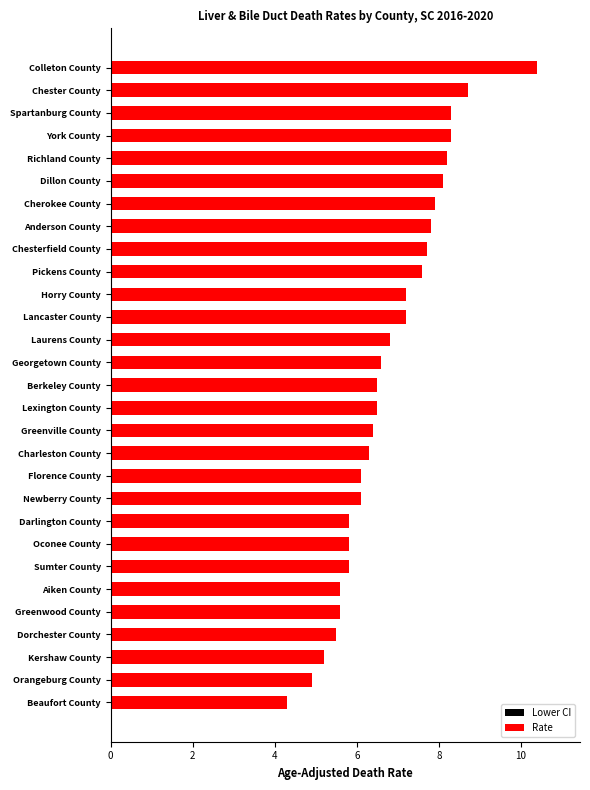

What is the sum of all Rate values?

197.2